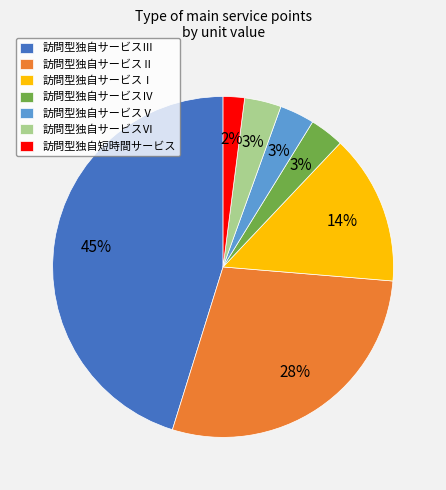

True or false: 訪問型独自サービスⅢ accounts for 45% of the total.

True